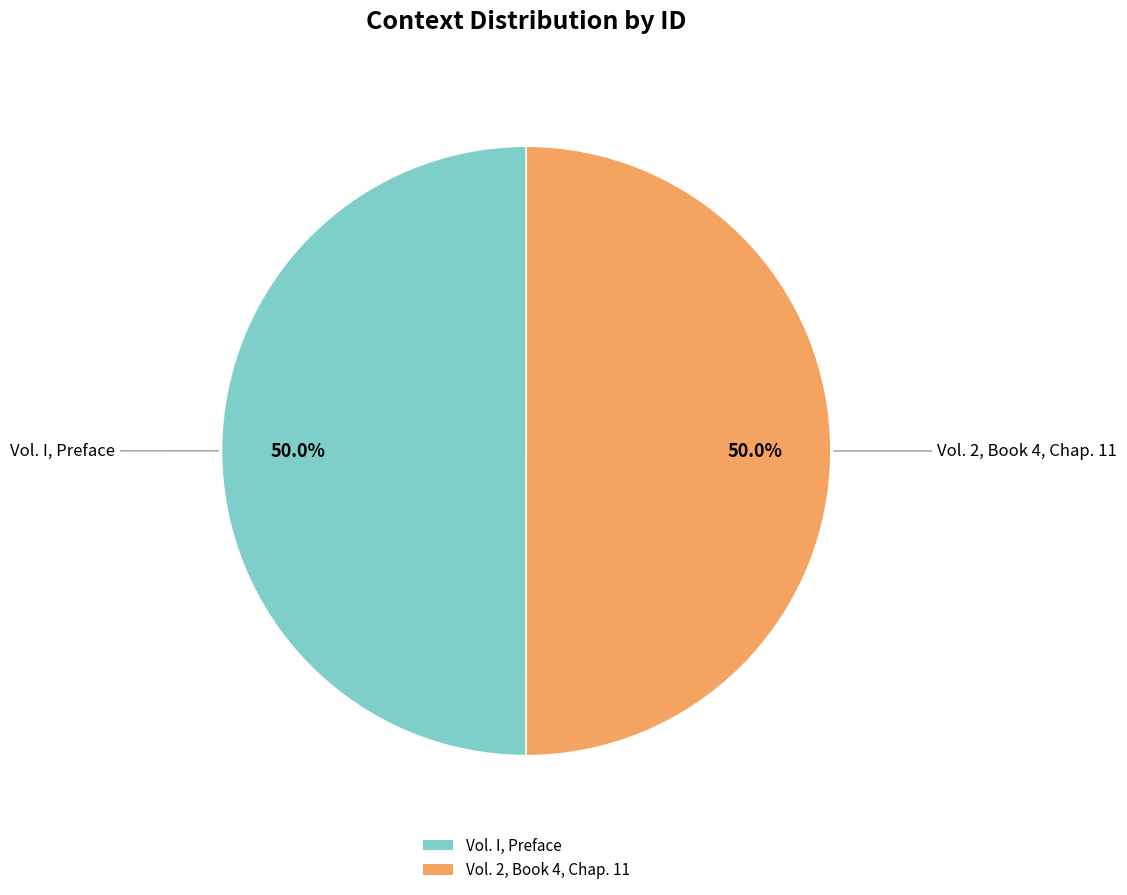

To the nearest percent, what percentage of the pie is Vol. 2, Book 4, Chap. 11?

50%